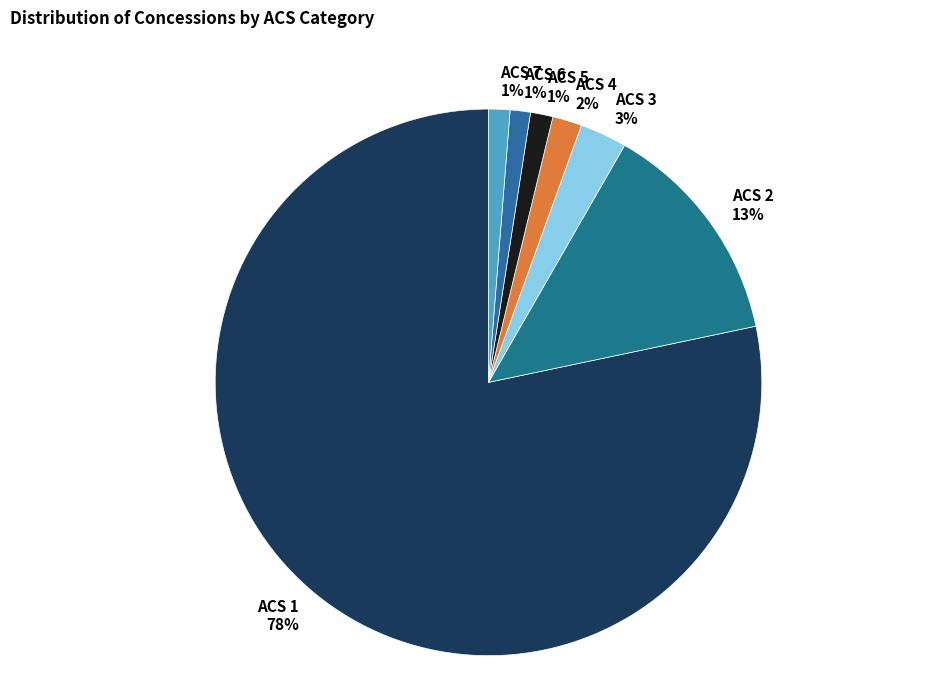

Which slice is the largest?

ACS 1